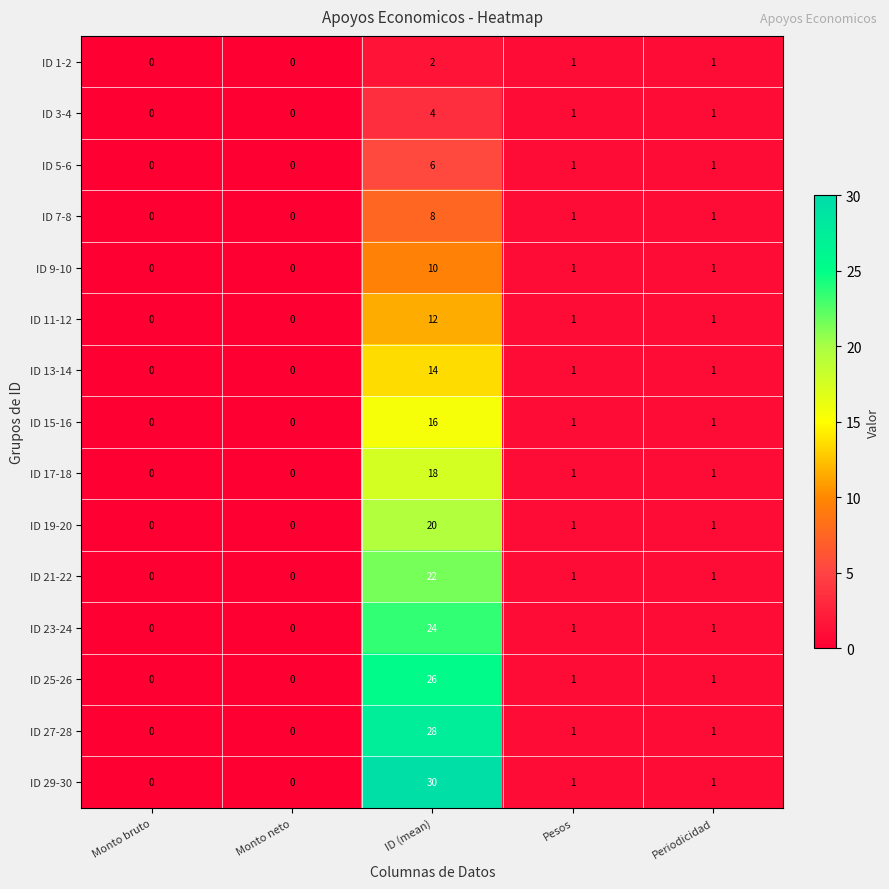

List the series in order of their peak value, highest first.

ID 29-30, ID 27-28, ID 25-26, ID 23-24, ID 21-22, ID 19-20, ID 17-18, ID 15-16, ID 13-14, ID 11-12, ID 9-10, ID 7-8, ID 5-6, ID 3-4, ID 1-2